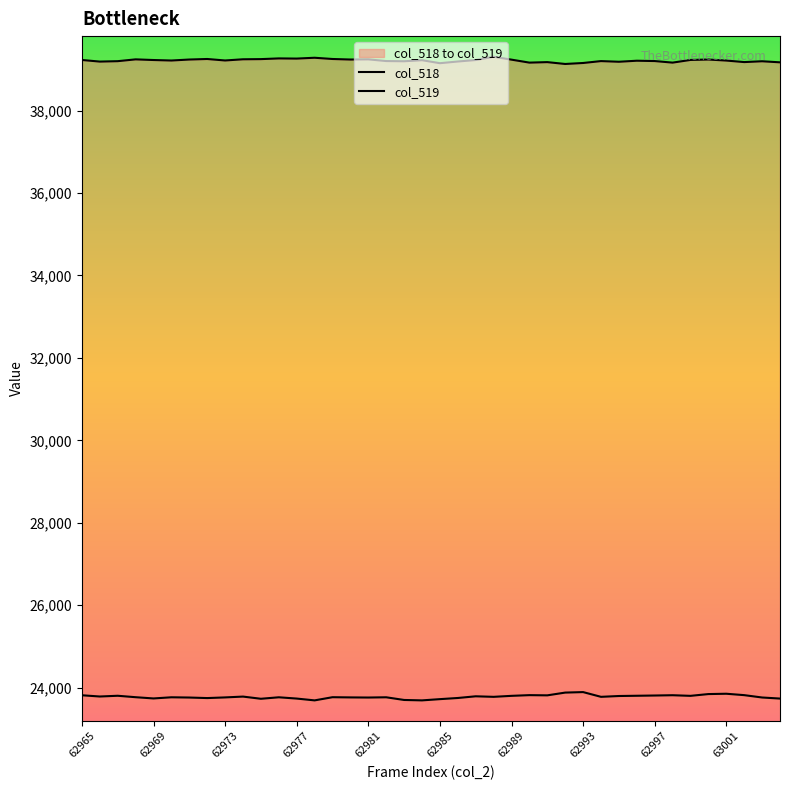

True or false: col_518 has more than 2 points higher than both neighbors.

True